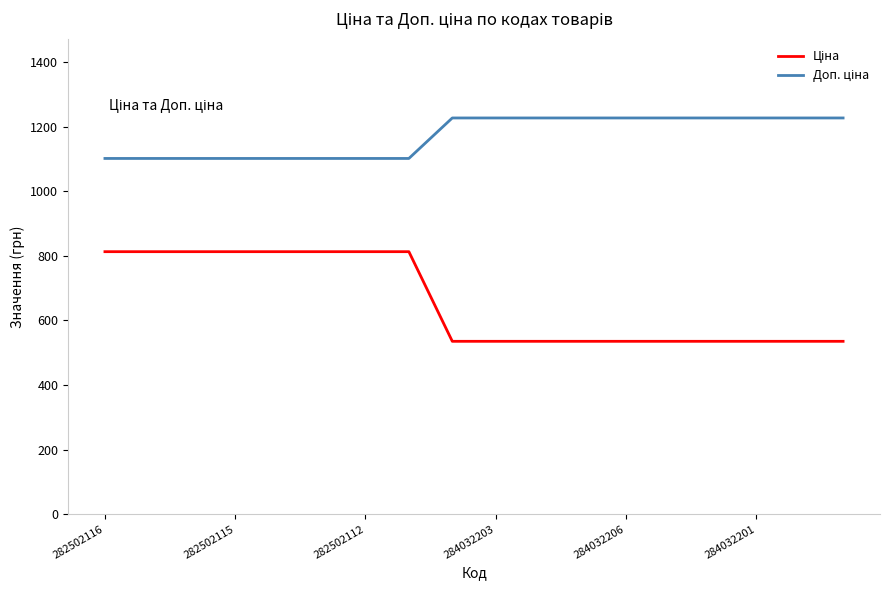

What is the greatest value displayed?

1227.2